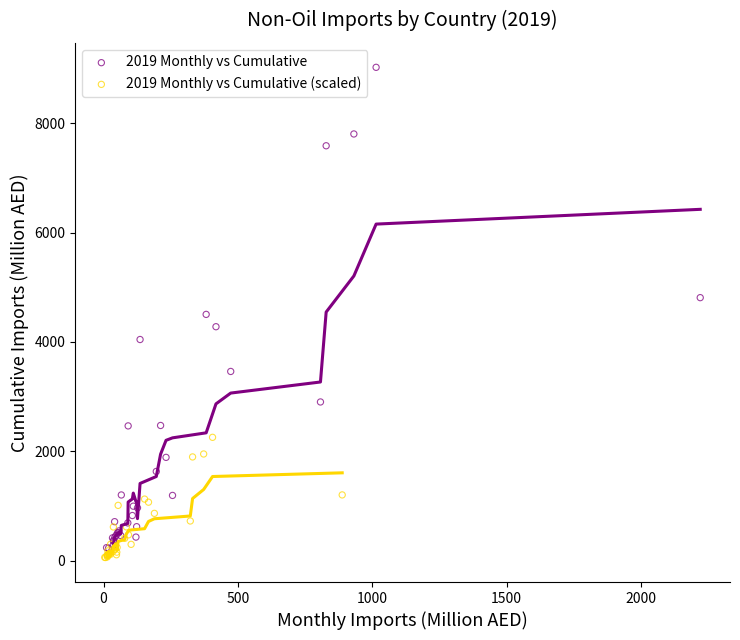

What are all the series names shown in the legend?

2019 Monthly vs Cumulative, 2019 Monthly vs Cumulative (scaled)